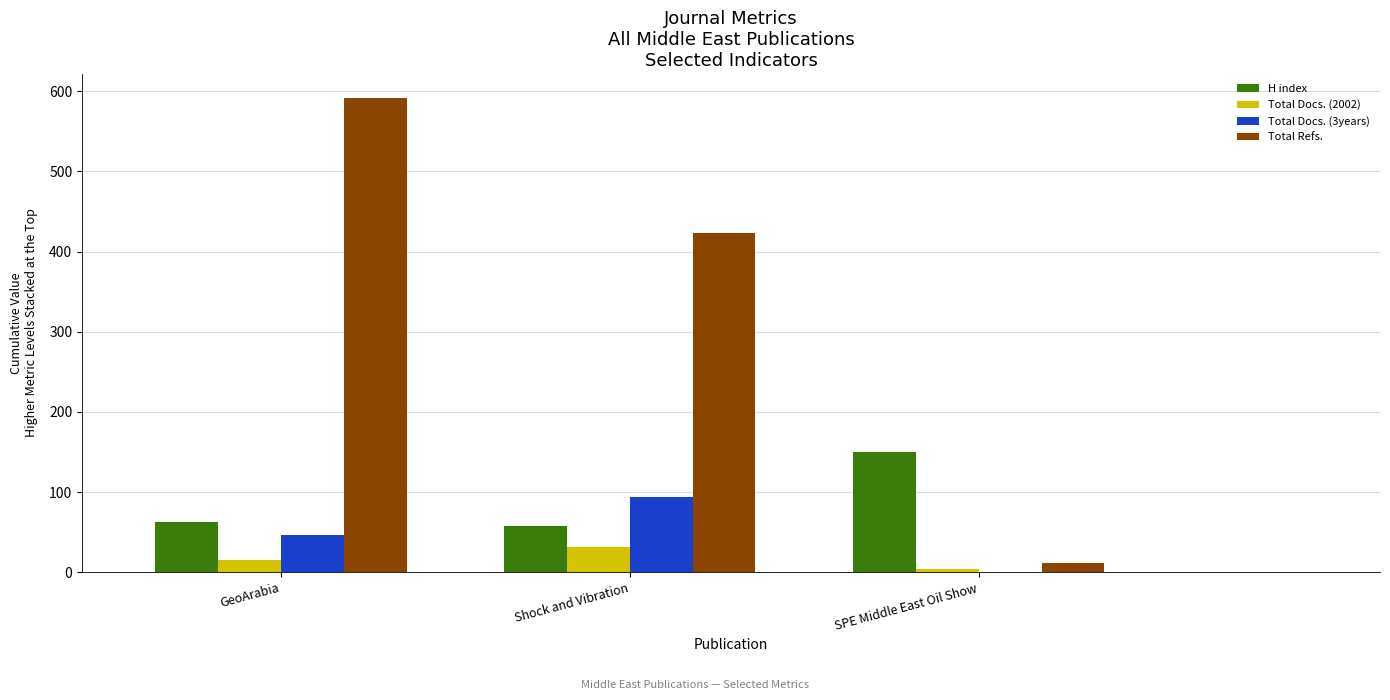

Count the Total Docs. (2002) values in the range 4 to 31.

3